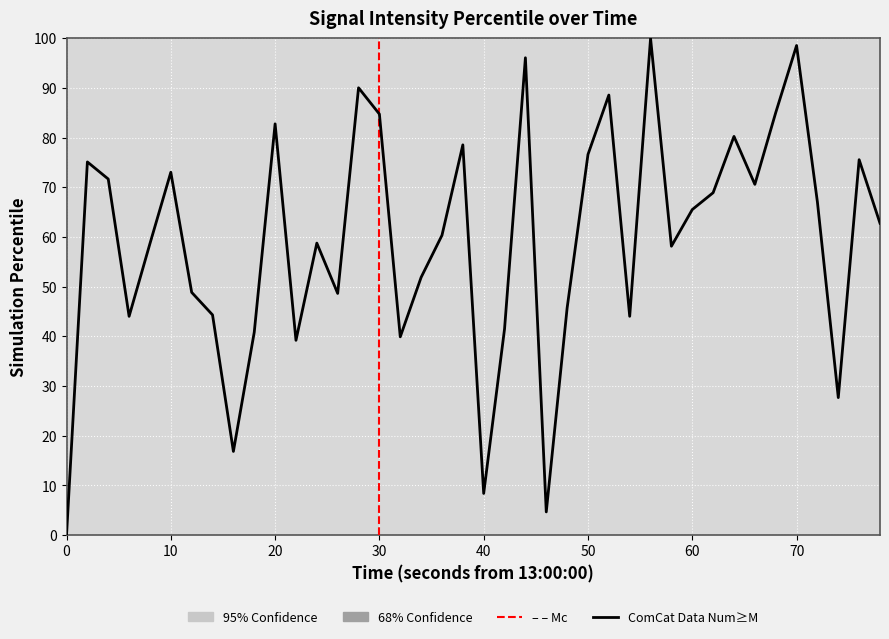

How many interior local peaks (higher than both neighbors) does the data have?

12